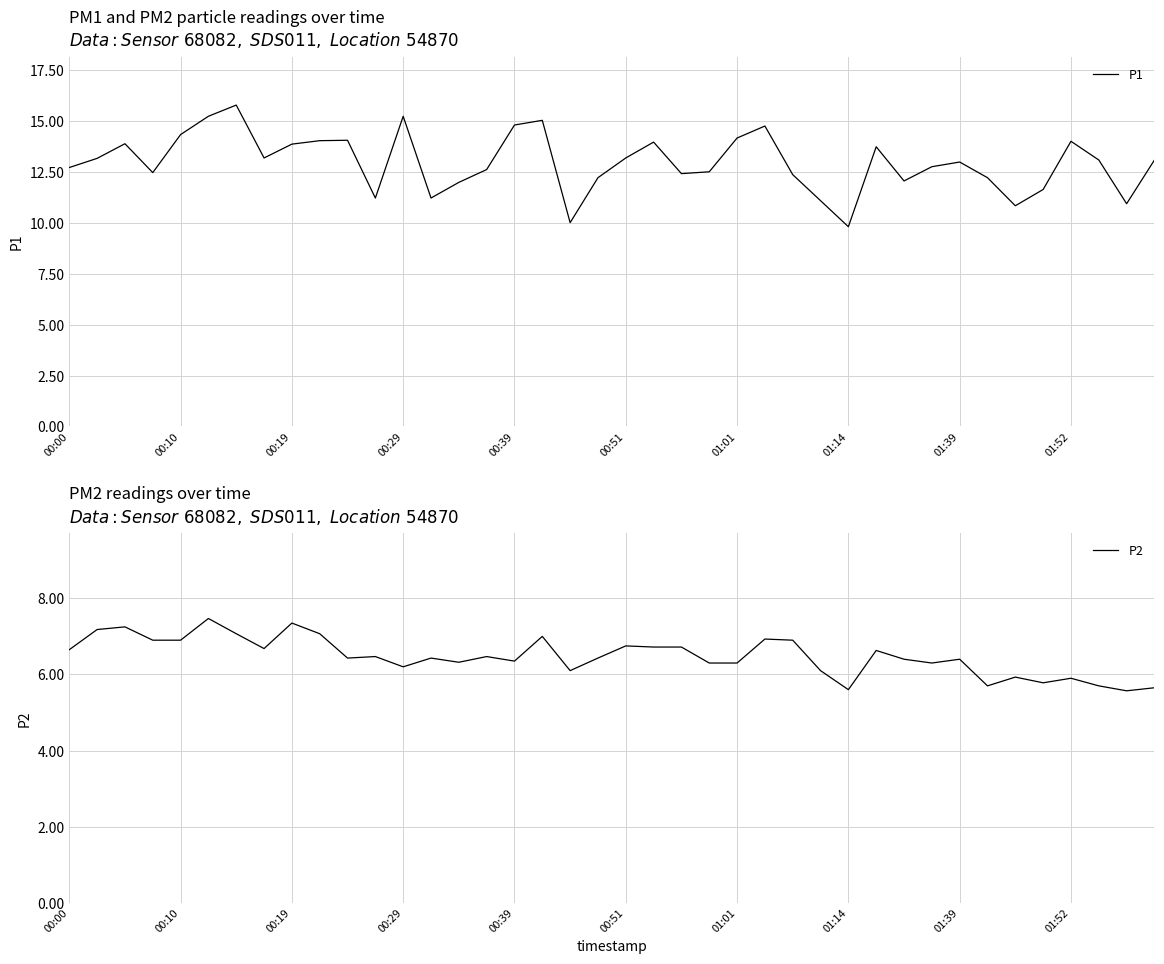

What is the minimum value for P1?

9.8